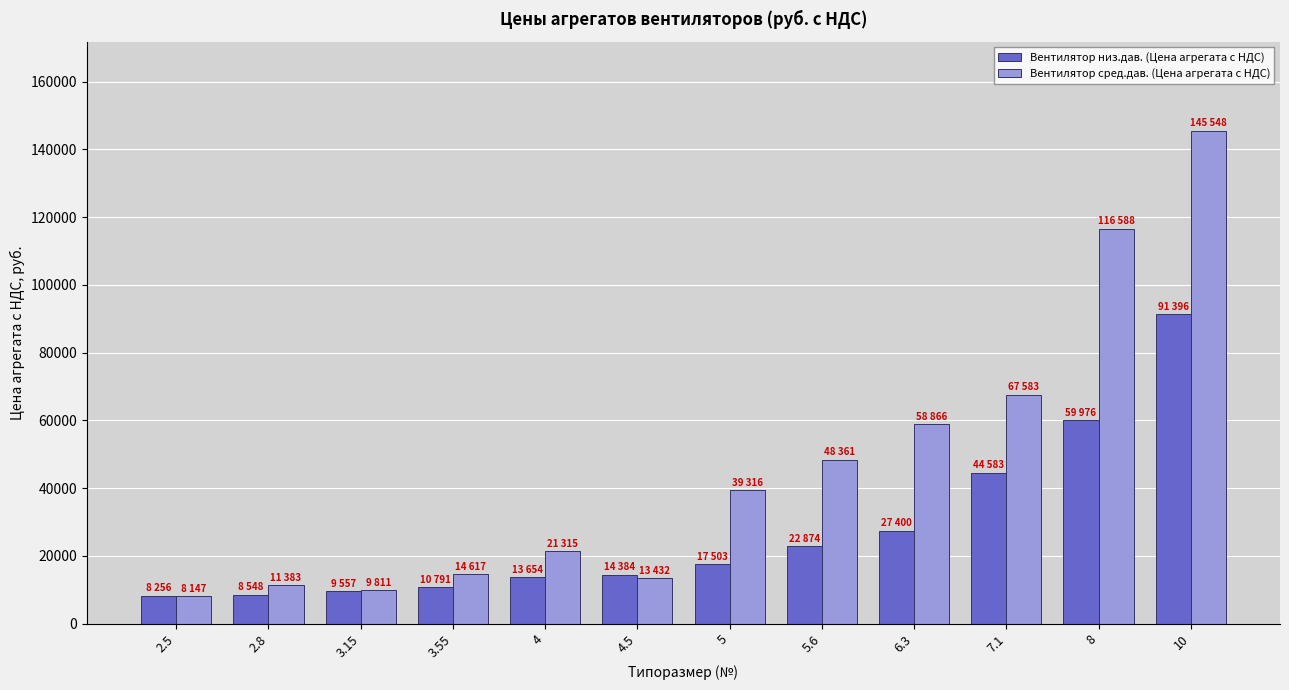

Which series has the largest total across all categories?

Вентилятор сред.дав. (Цена агрегата с НДС)